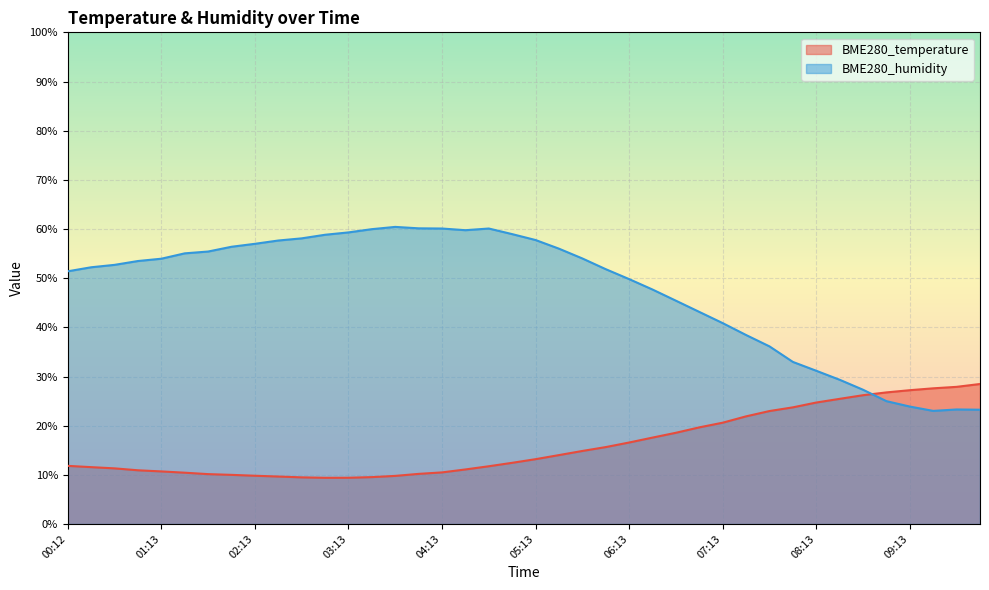

How many lines are shown in the chart?

2